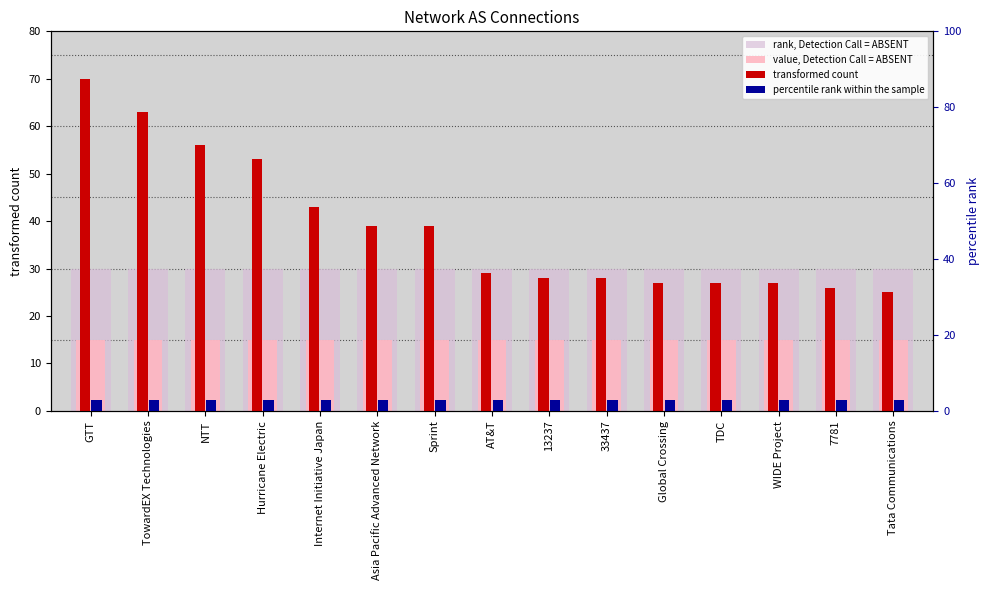

Which category has the lowest value in the value, Detection Call = ABSENT series?

GTT